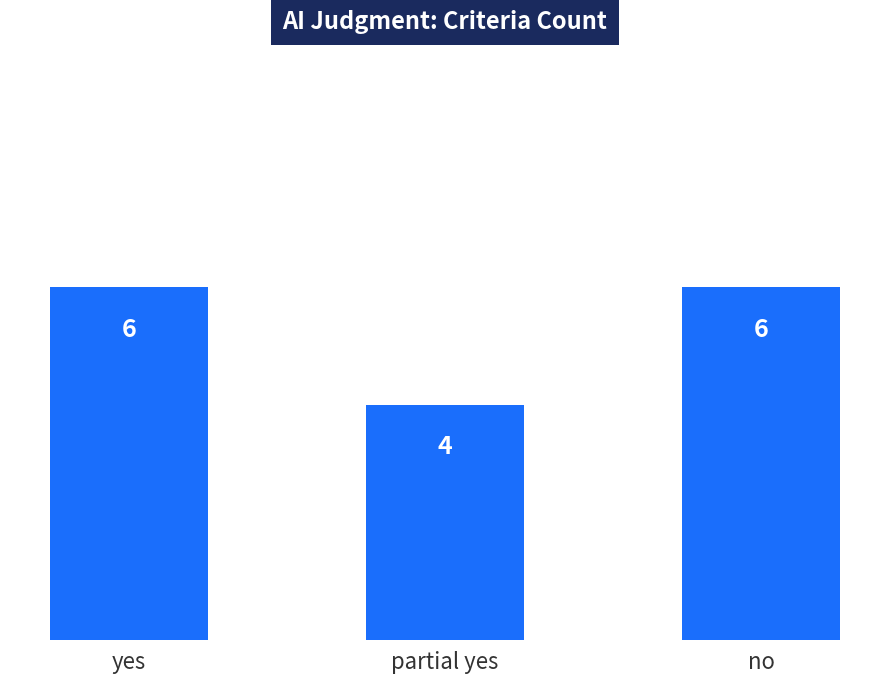

What is the approximate value at partial yes?

4